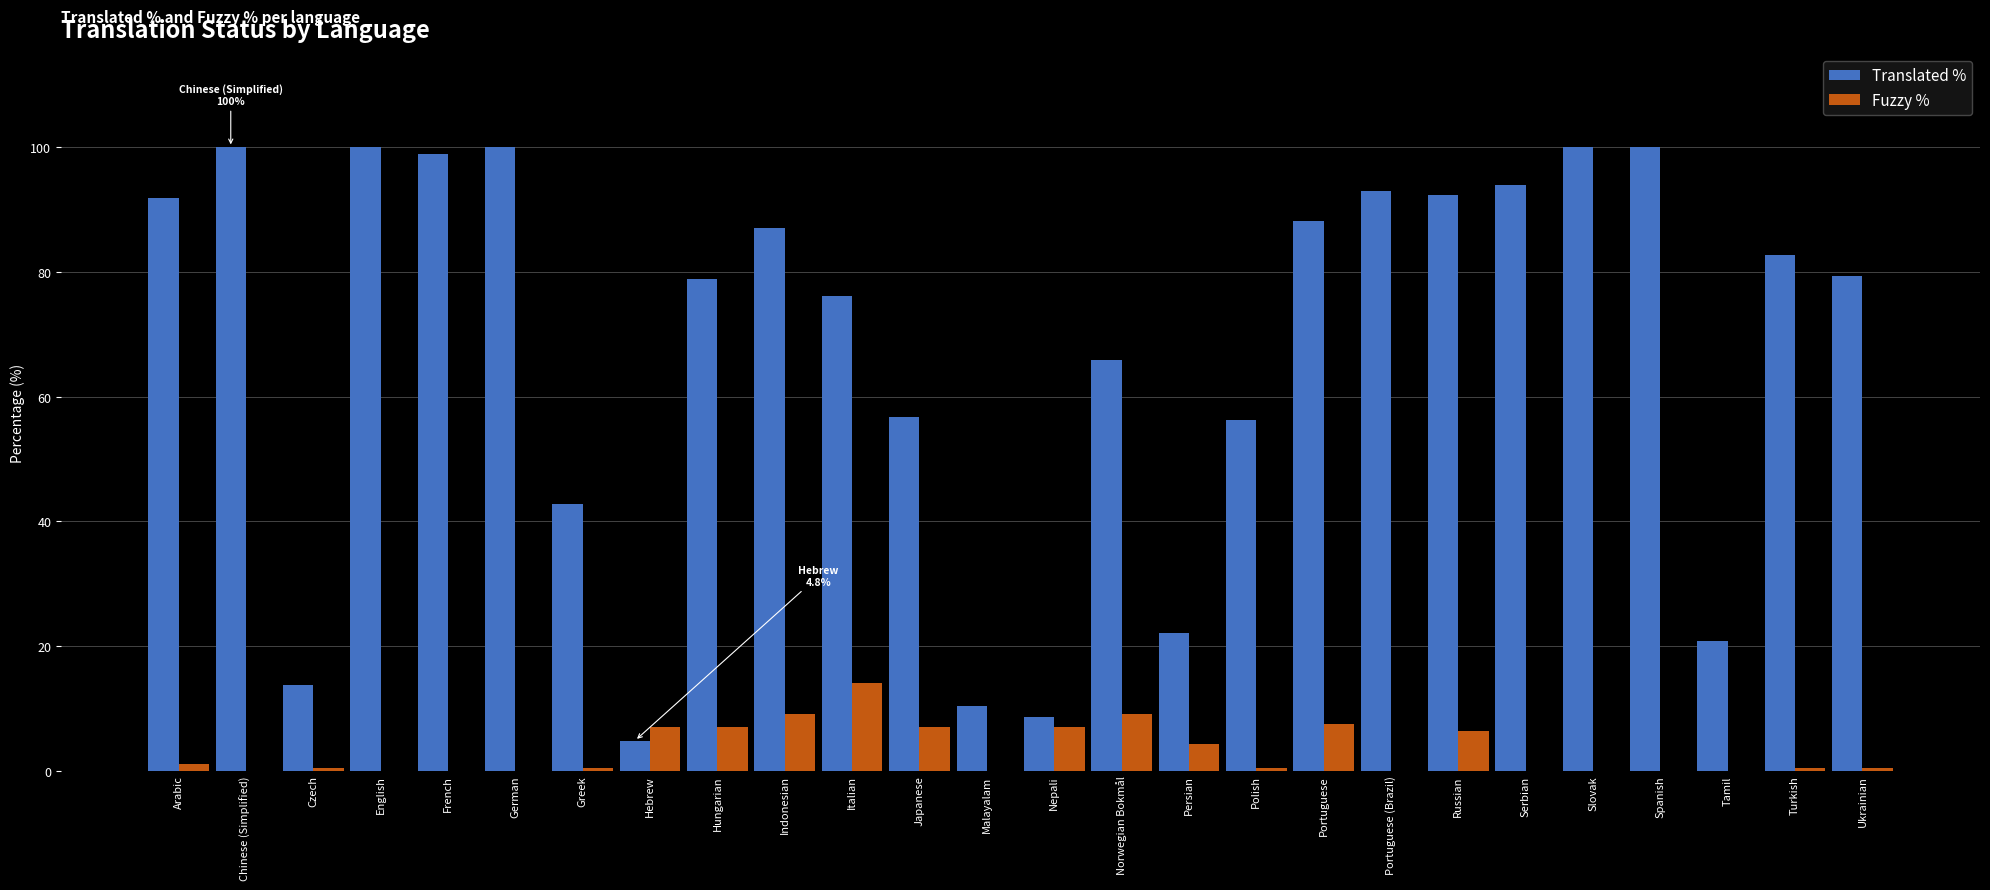

Which series has the widest spread of values?

Translated %